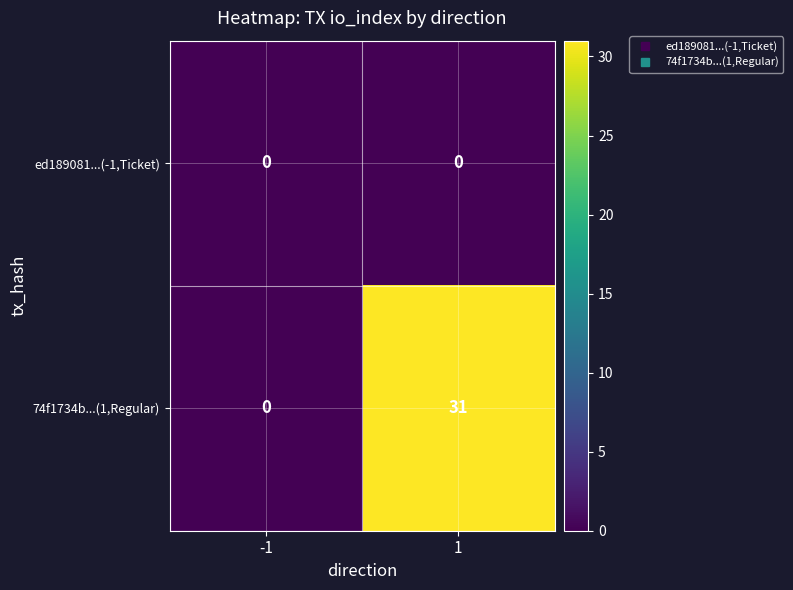

How many series are shown in this chart?

2